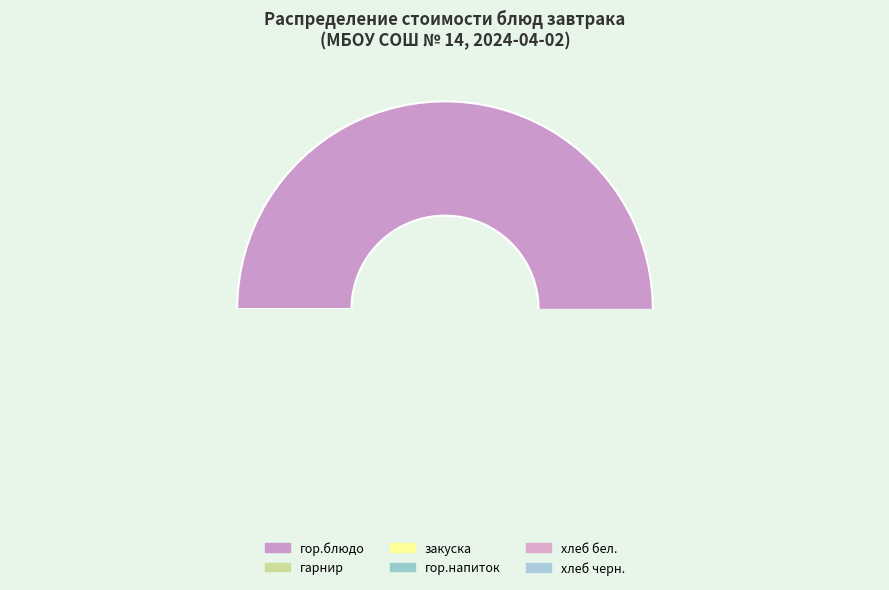

Does гарнир represent more than half of the total?

No